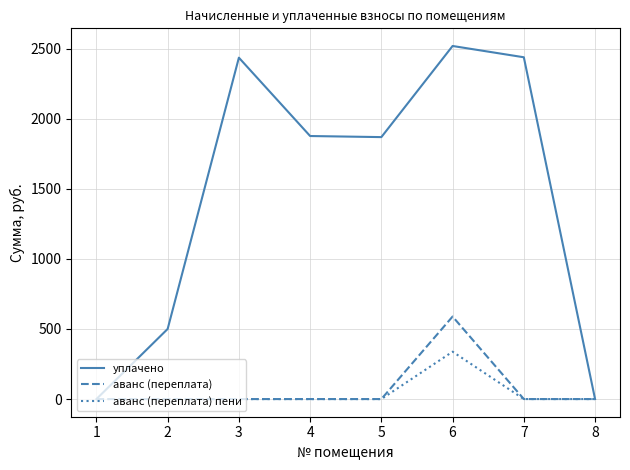

What is the total value across all series at 4?

1875.9